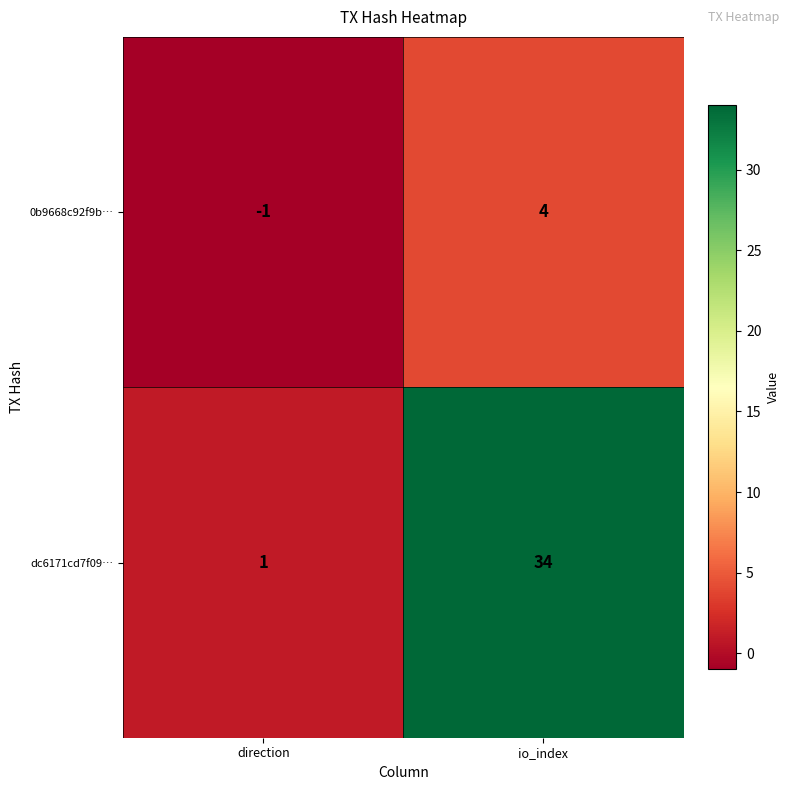

What is the total value across all series at io_index?

38